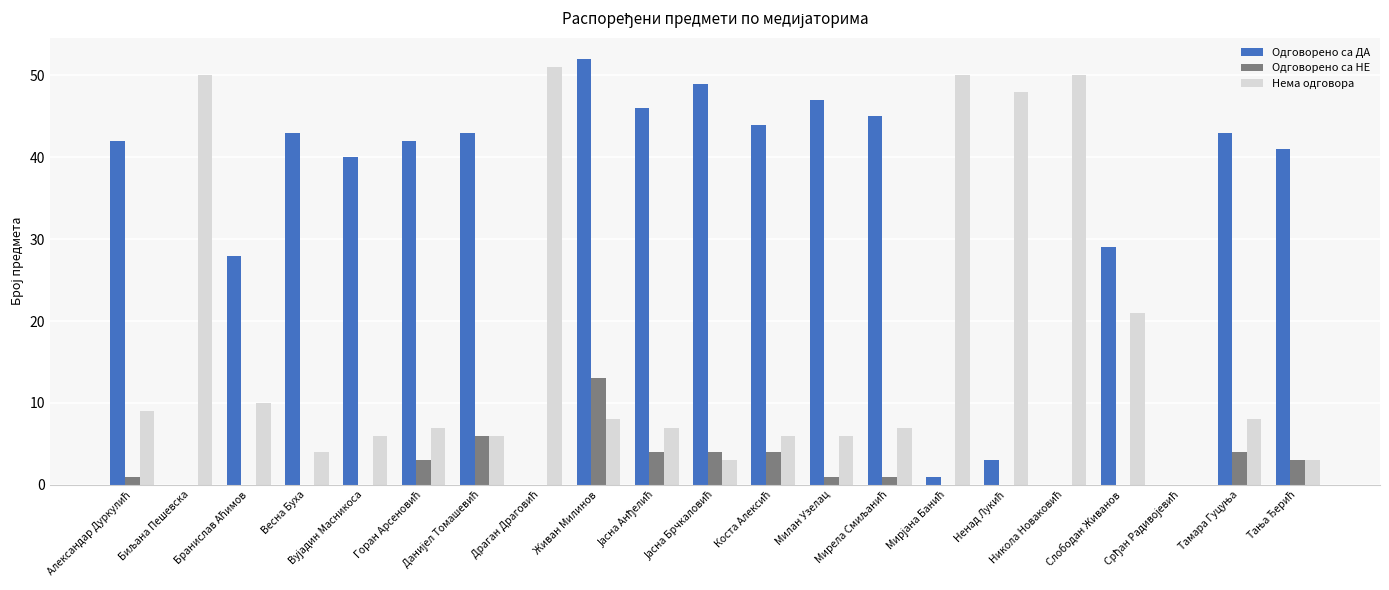

Which series has the largest total across all categories?

Одговорено са ДА